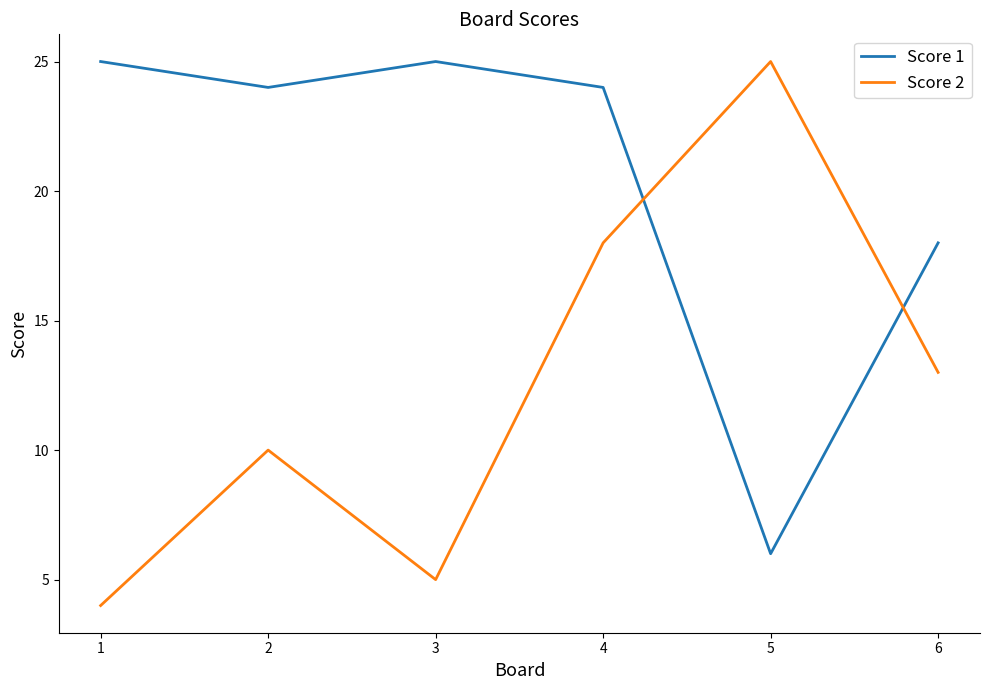

What is the difference between the highest and lowest values at 3?

20